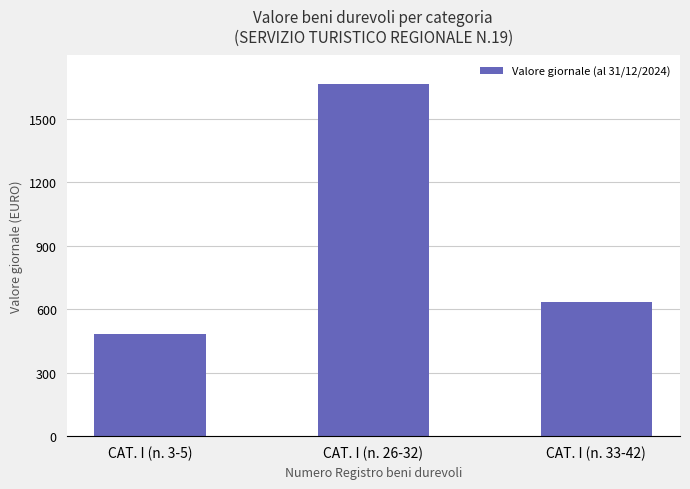

Count the number of values greater than 632.

2